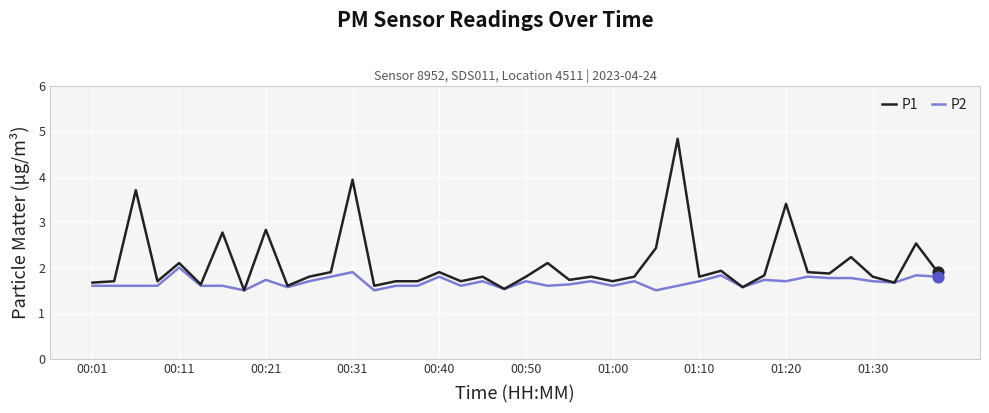

Which series has the widest spread of values?

P1